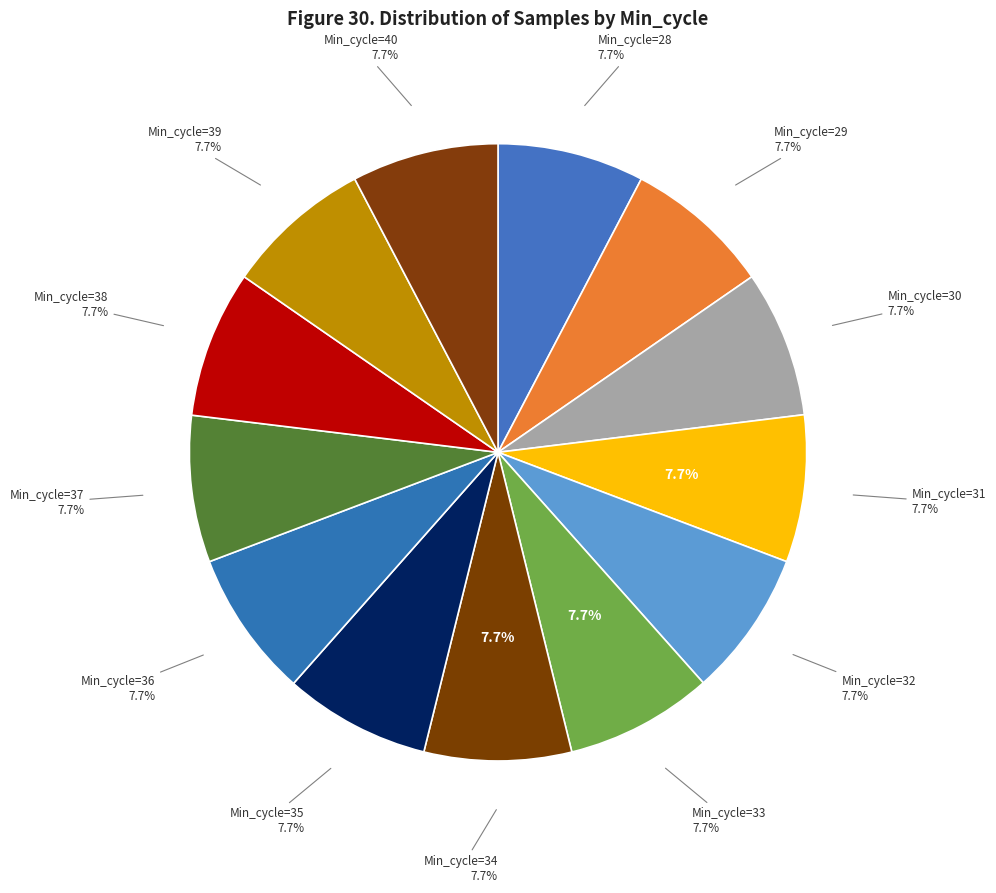

To the nearest percent, what percentage of the pie is 40?

8%